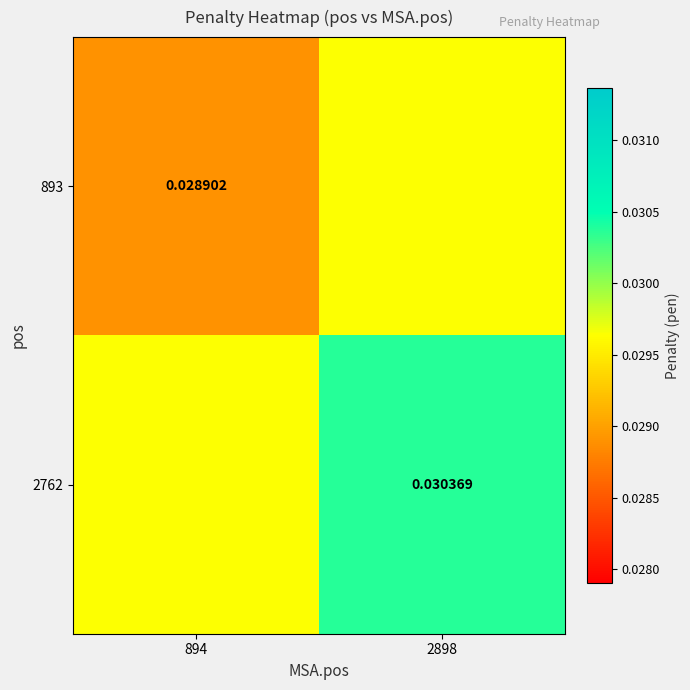

At which category is the sum across all series the highest?

2898